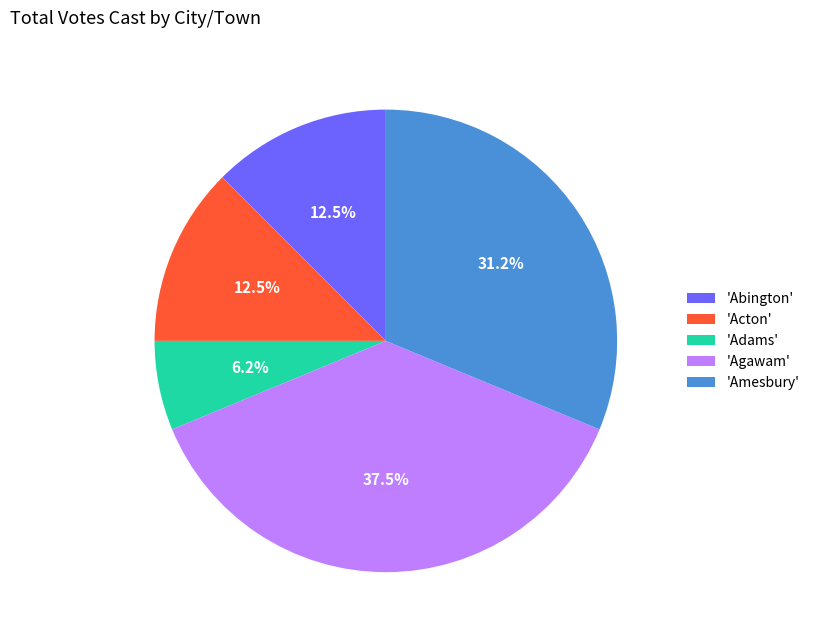

What is the smallest slice in the pie chart?

'Adams'